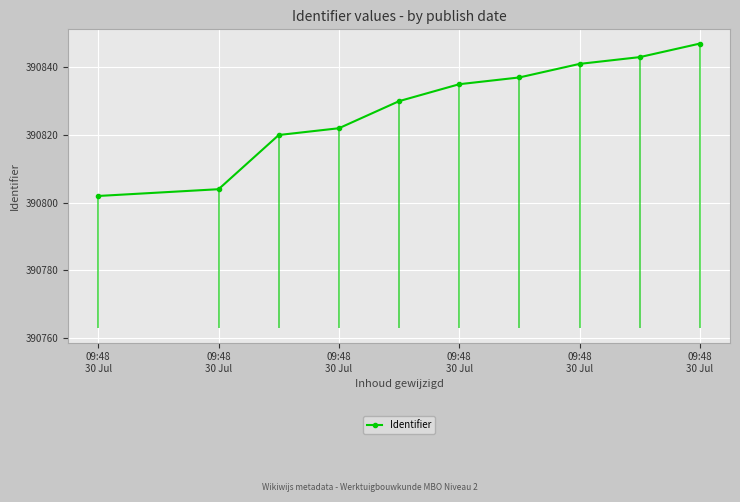

Is it true that the value at 09:48
30 Jul is 656574?

False